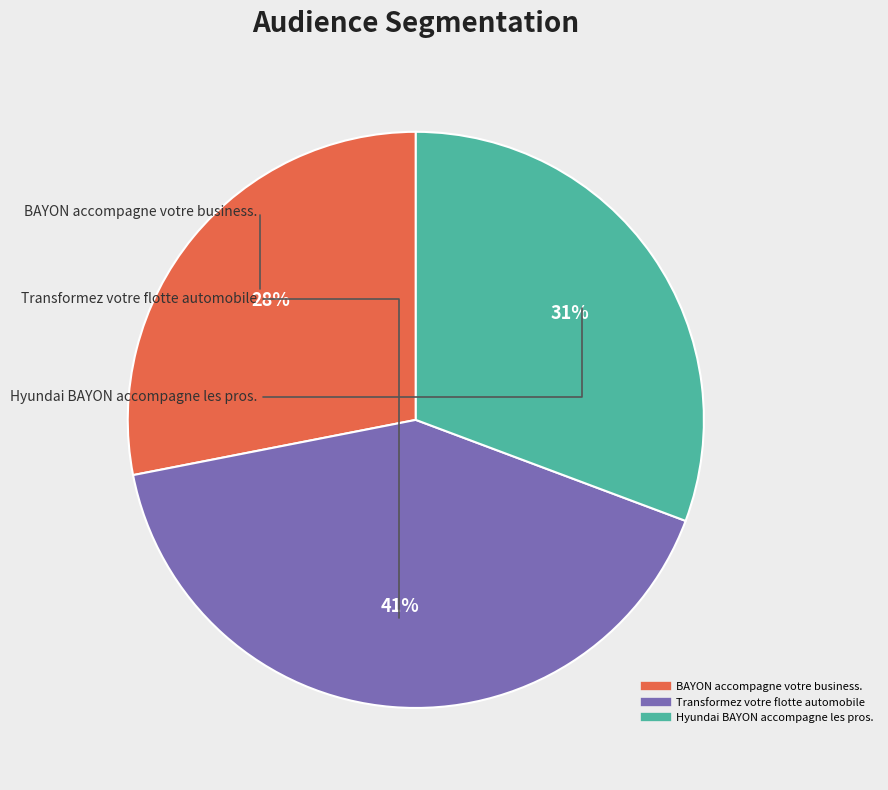

What percentage is the BAYON accompagne votre business. slice, to the nearest percent?

28%